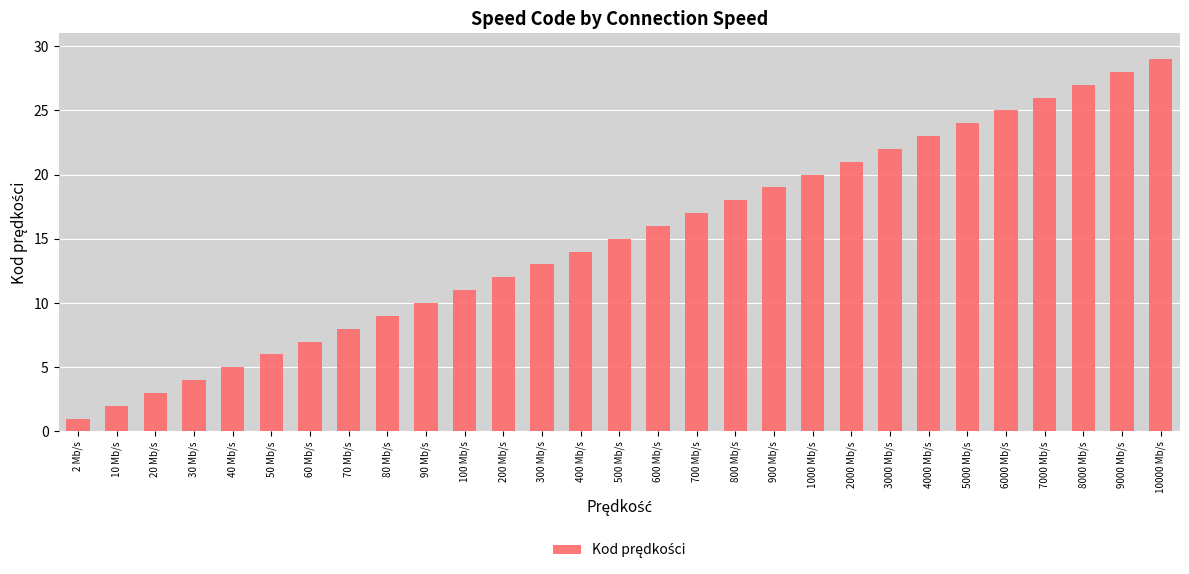

What is the minimum value shown in the chart?

1